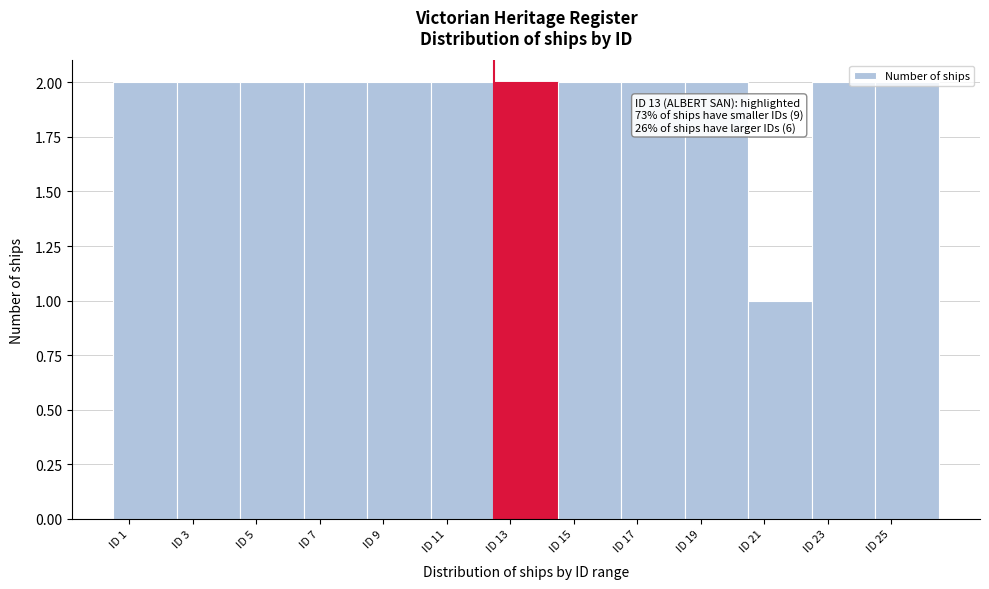

What is the value of the 11th bar from the left?

1